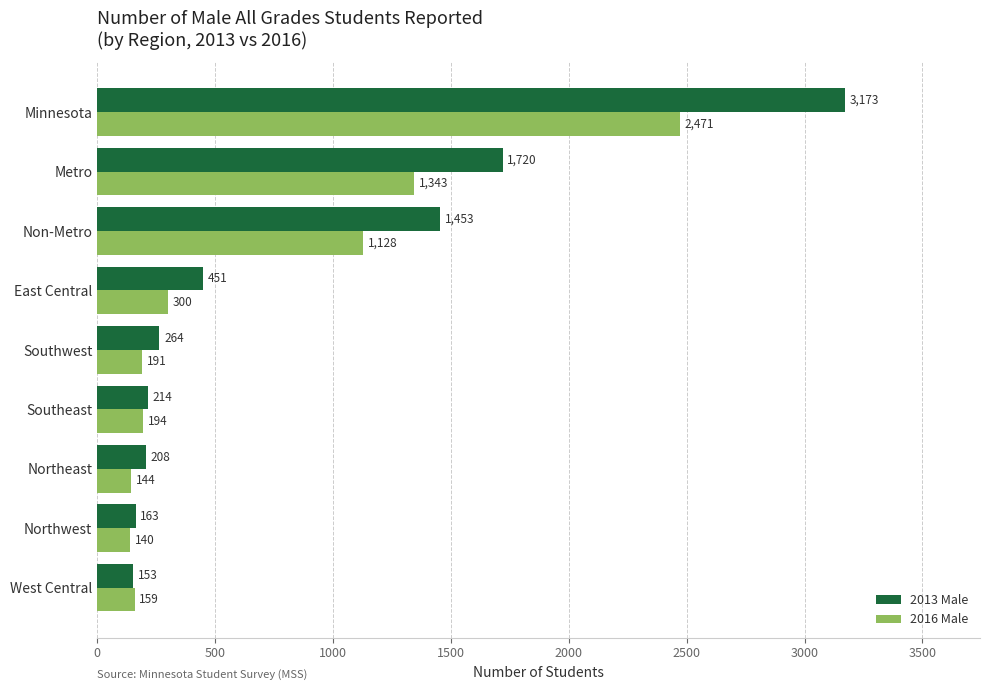

What are all the series names shown in the legend?

2013 Male, 2016 Male